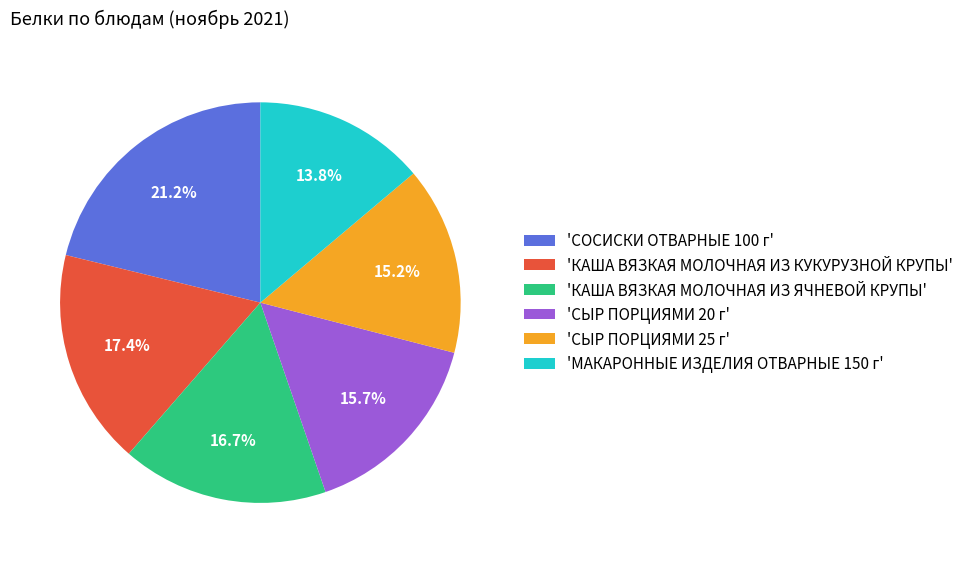

Which category has the biggest portion of the pie?

'СОСИСКИ ОТВАРНЫЕ 100 г'